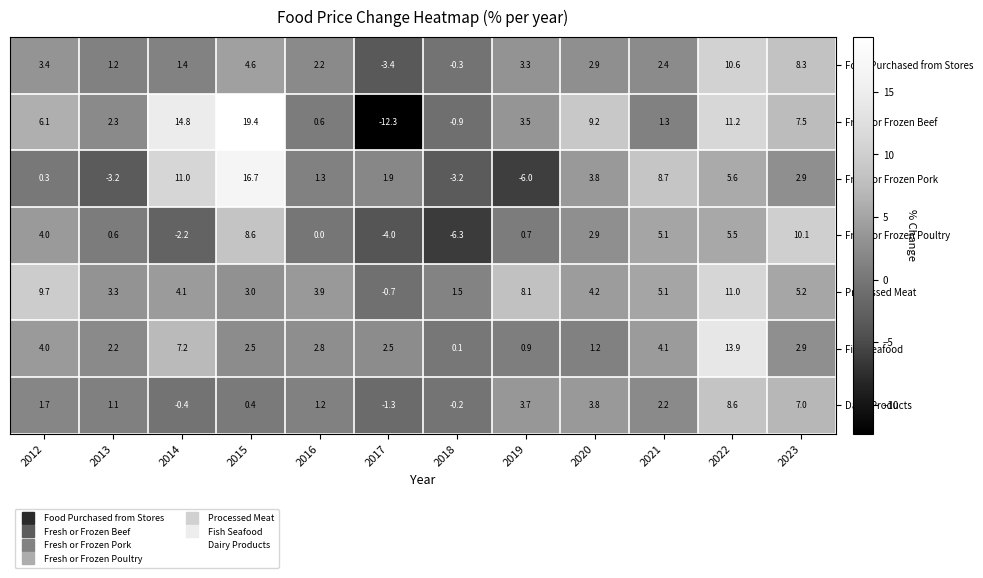

Read the Processed Meat value at 2017.

-0.7